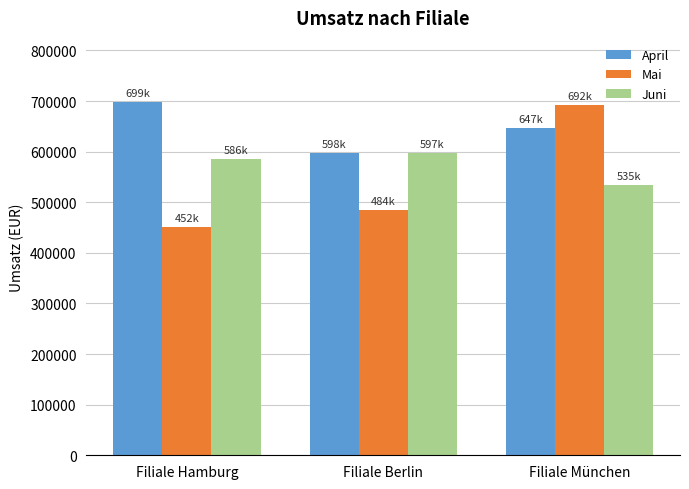

How many series are shown in this chart?

3